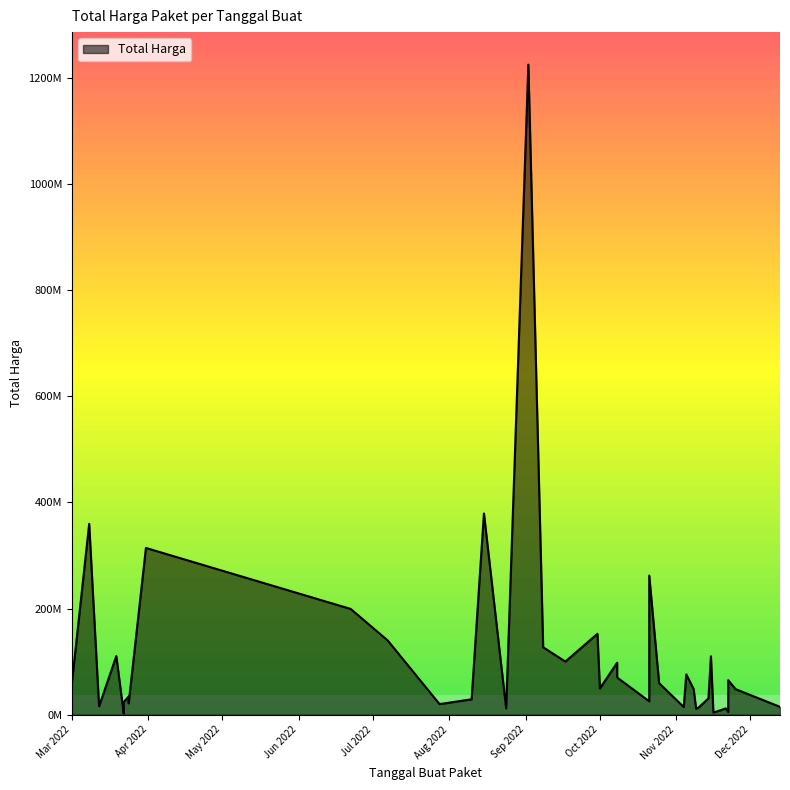

Rank the categories by value from highest to lowest.

2022-09-02, 2022-08-15, 2022-03-08, 2022-03-31, 2022-10-21, 2022-06-22, 2022-09-30, 2022-07-07, 2022-09-08, 2022-03-19, 2022-11-15, 2022-09-17, 2022-10-08, 2022-11-05, 2022-10-08, 2022-11-22, 2022-03-01, 2022-10-25, 2022-10-01, 2022-11-08, 2022-11-25, 2022-03-24, 2022-11-14, 2022-08-10, 2022-03-24, 2022-10-21, 2022-03-22, 2022-03-24, 2022-07-28, 2022-03-12, 2022-12-13, 2022-11-04, 2022-11-10, 2022-08-24, 2022-11-21, 2022-11-09, 2022-03-01, 2022-11-22, 2022-11-16, 2022-03-22